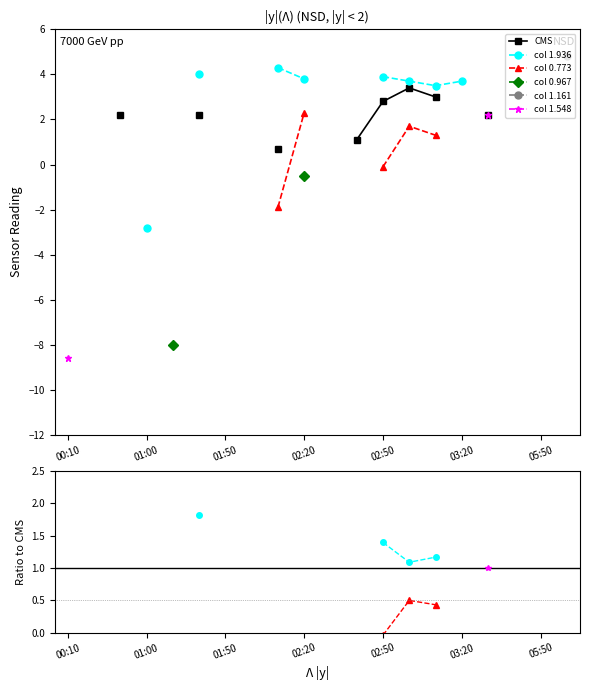

True or false: CMS and col 1.161 intersect in this chart.

False